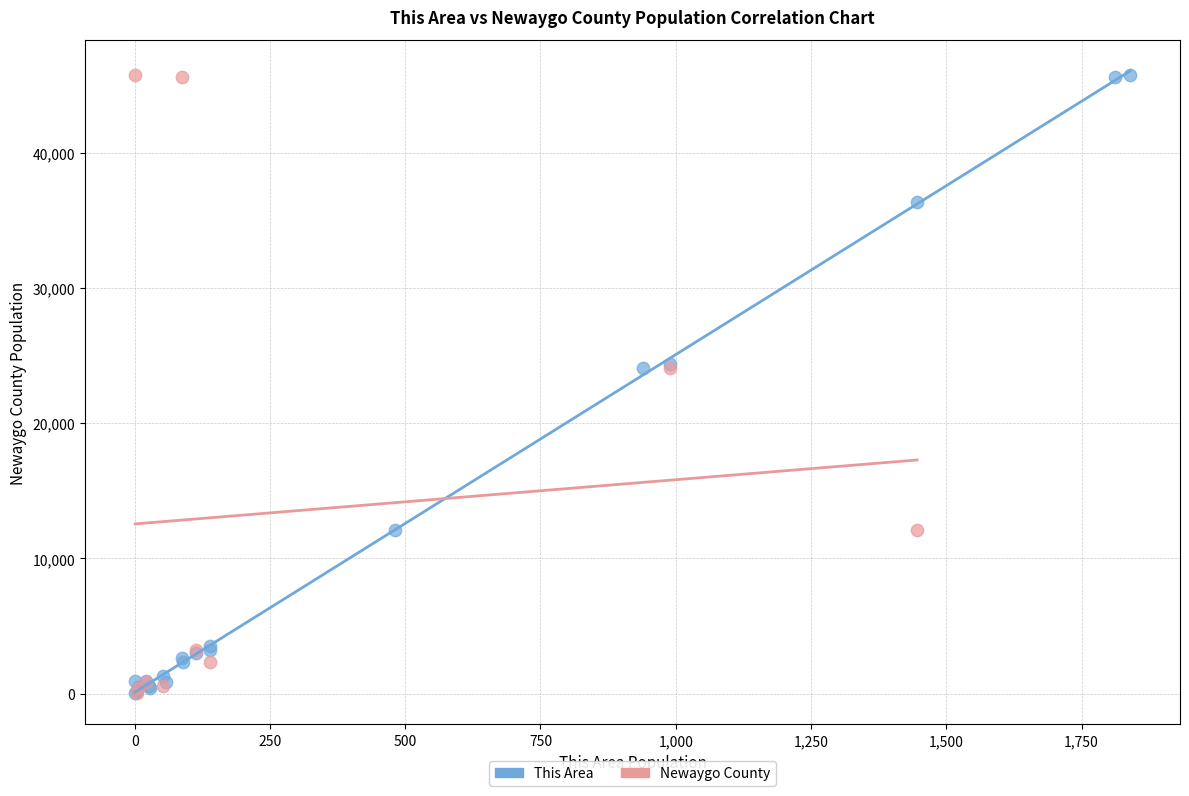

What are all the series names shown in the legend?

This Area, Newaygo County